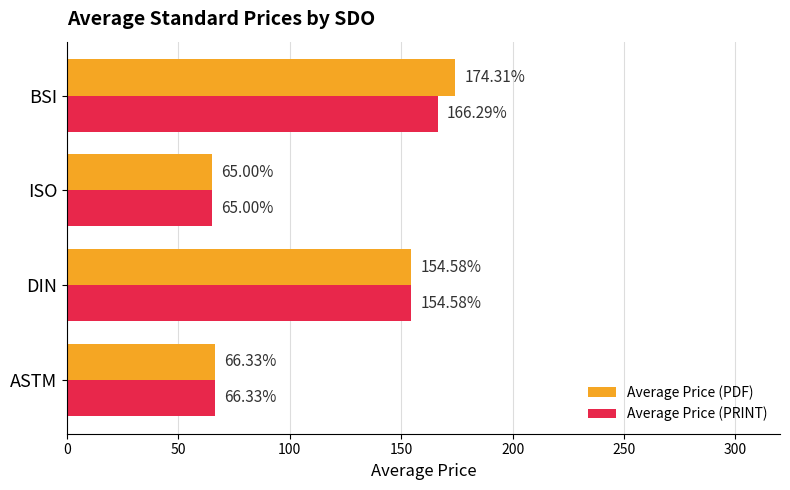

What is the greatest value displayed?

174.3